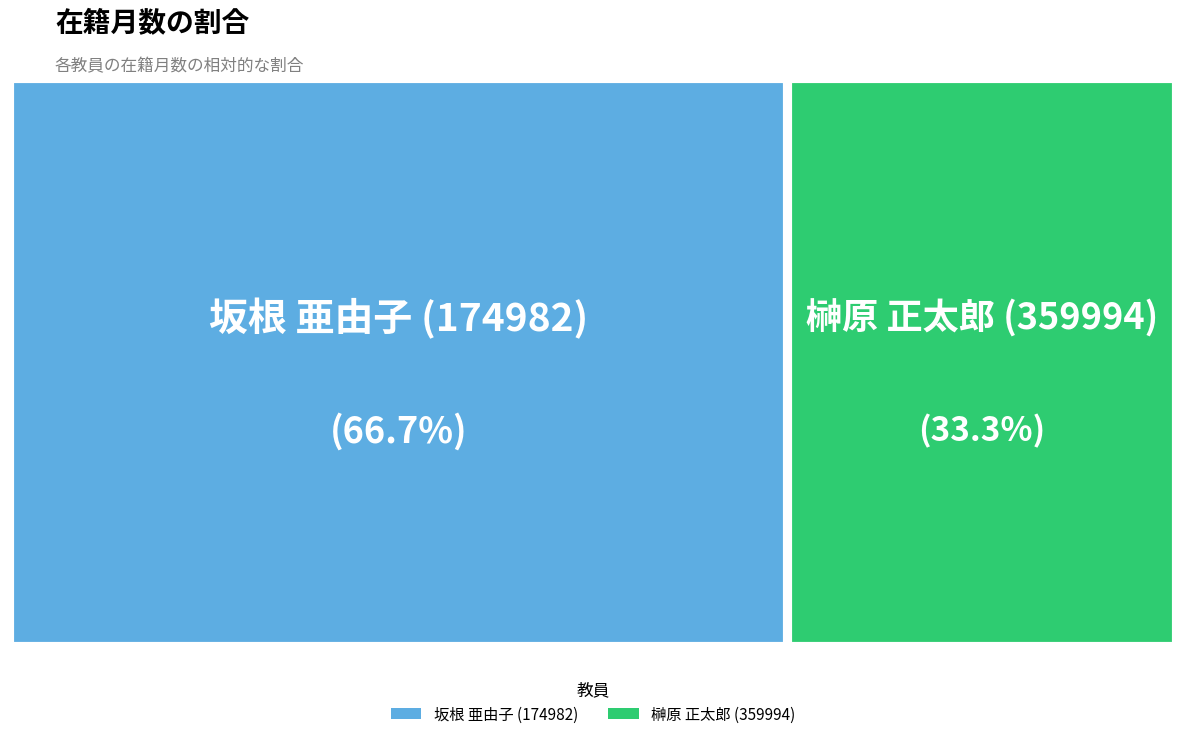

Is it true that 坂根 亜由子 (174982) is 67% of the pie?

True